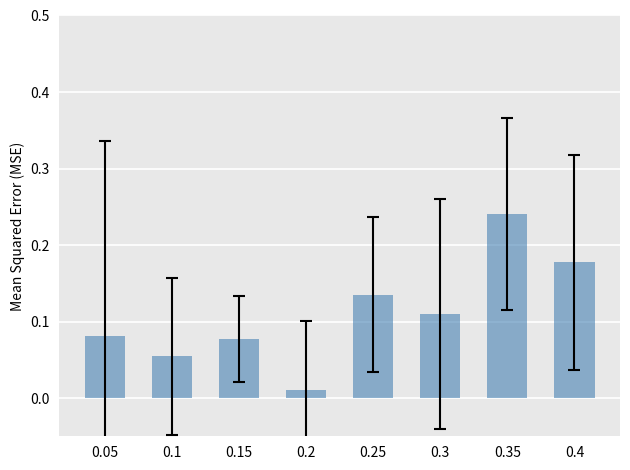

What is the change in value from 0.15 to 0.4?

+0.1